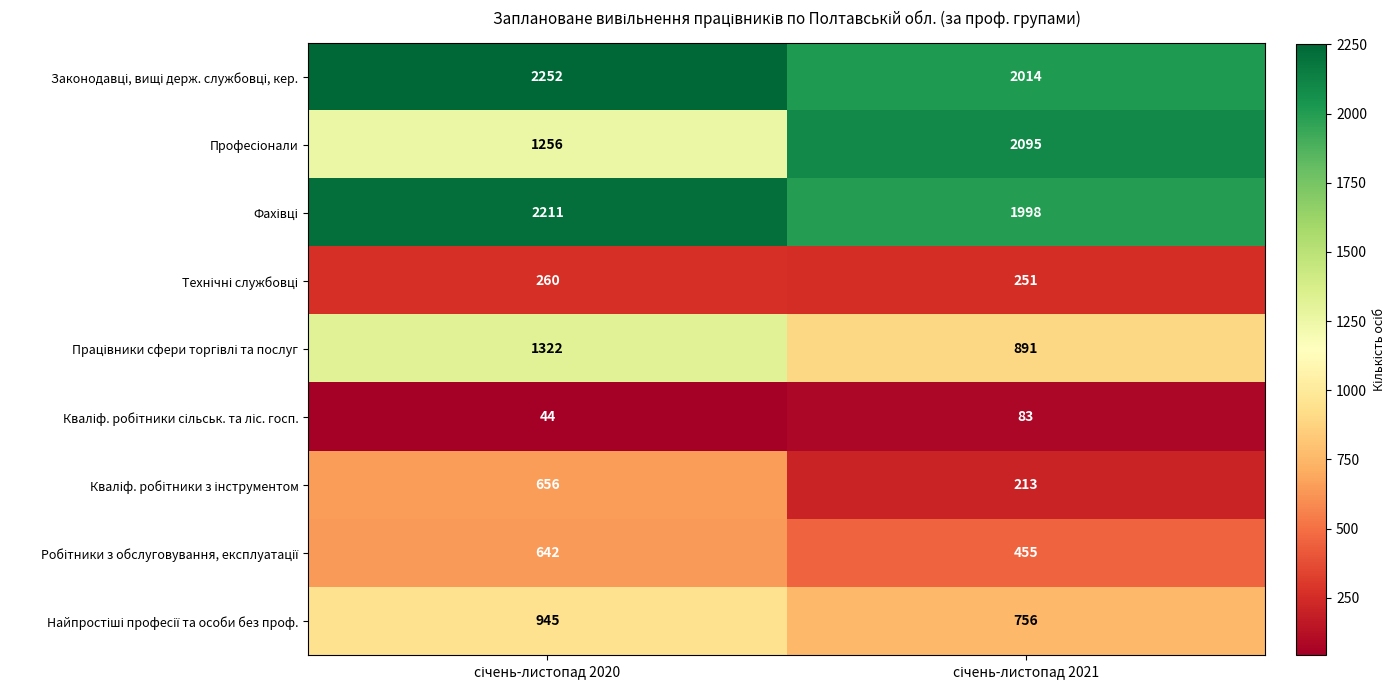

What is the maximum value shown in the chart?

2252